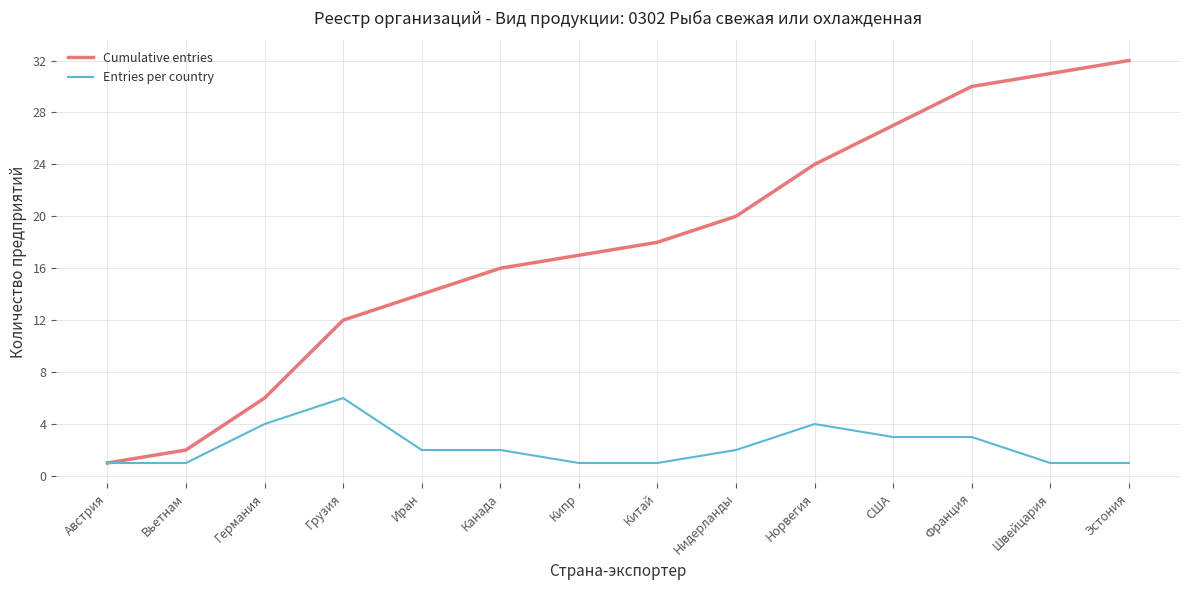

At which label does Entries per country first exceed 2?

Германия